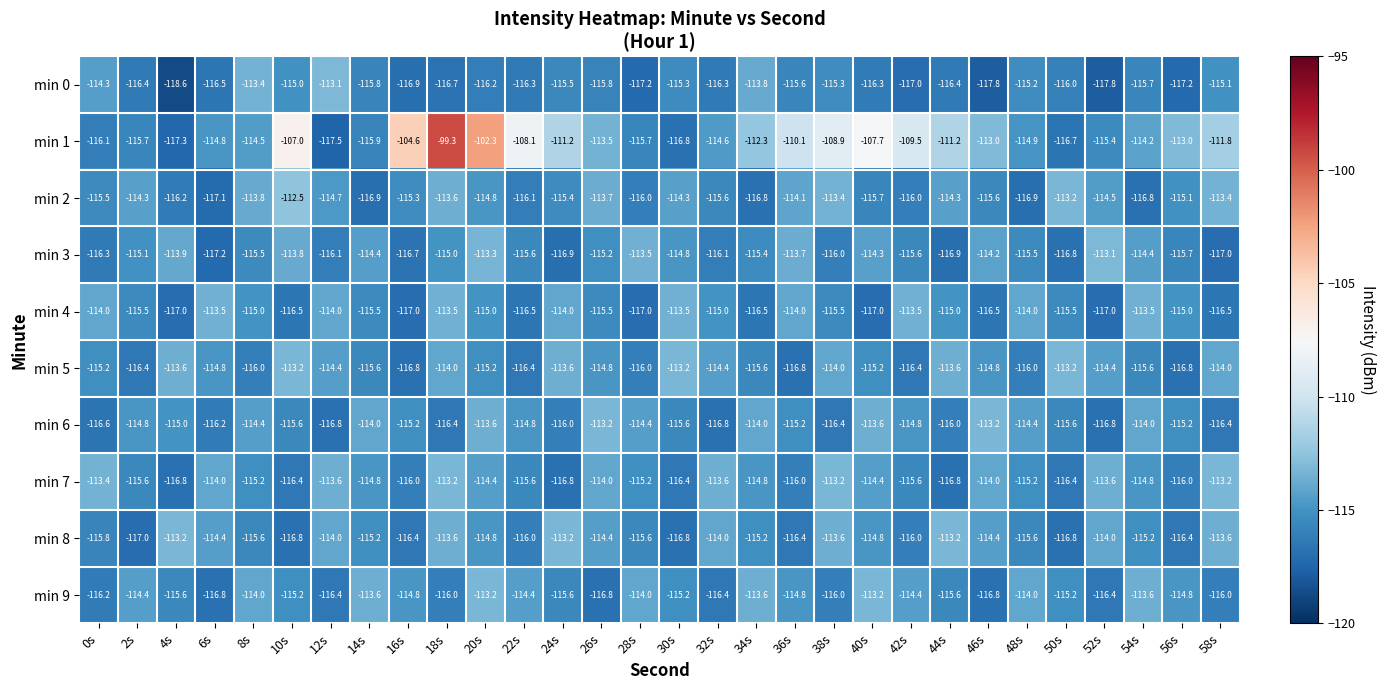

Which label corresponds to the largest value in the chart?

18s